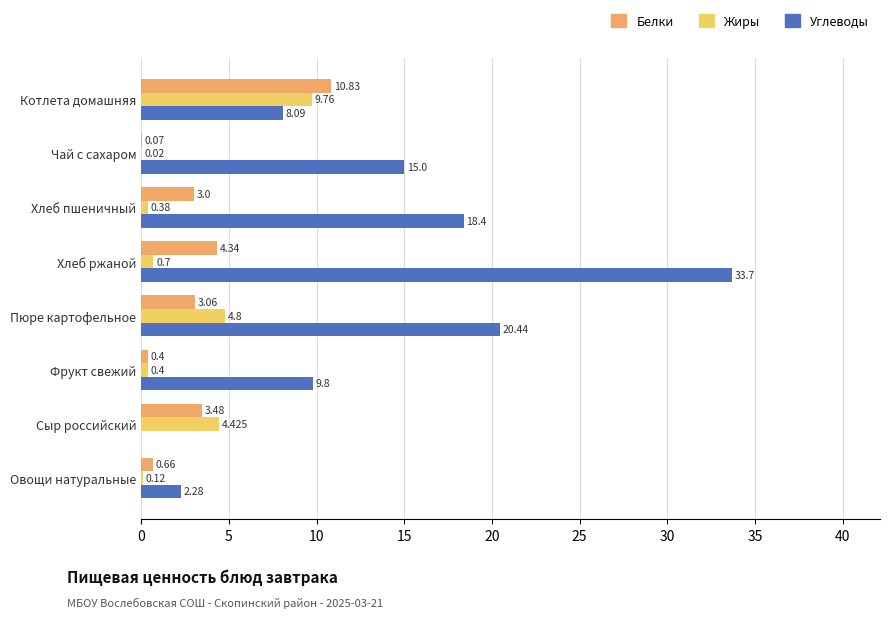

At which label does Жиры reach its peak?

Котлета домашняя